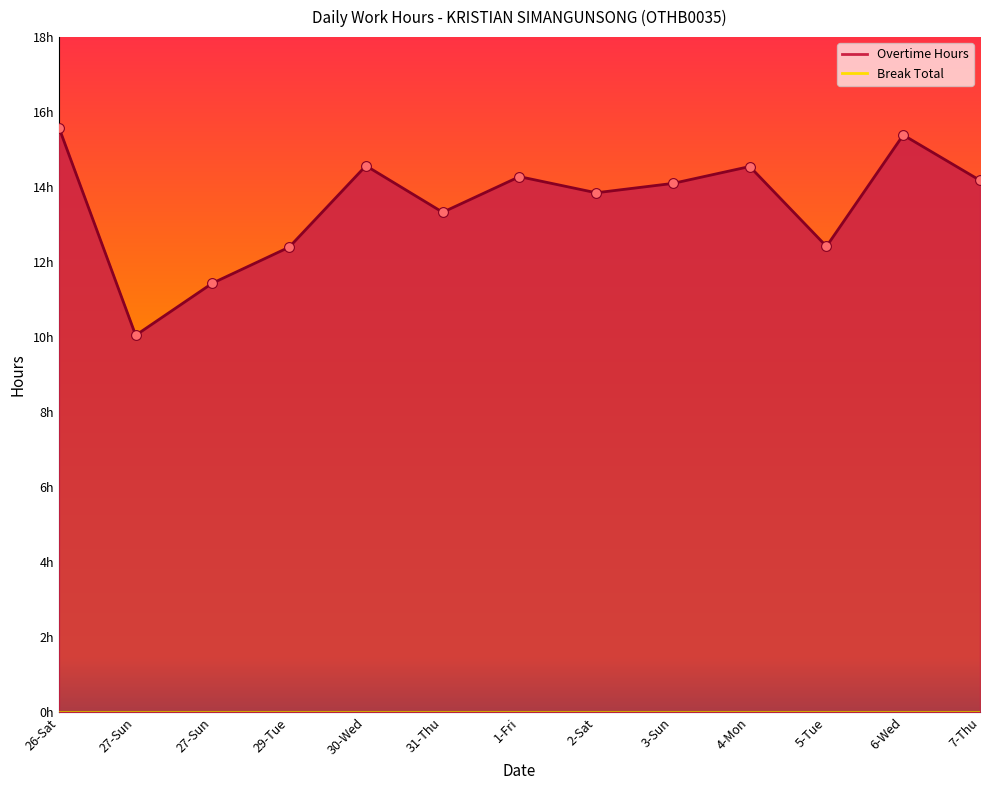

What is the change in value from 29-Tue to 2-Sat?

+1.4